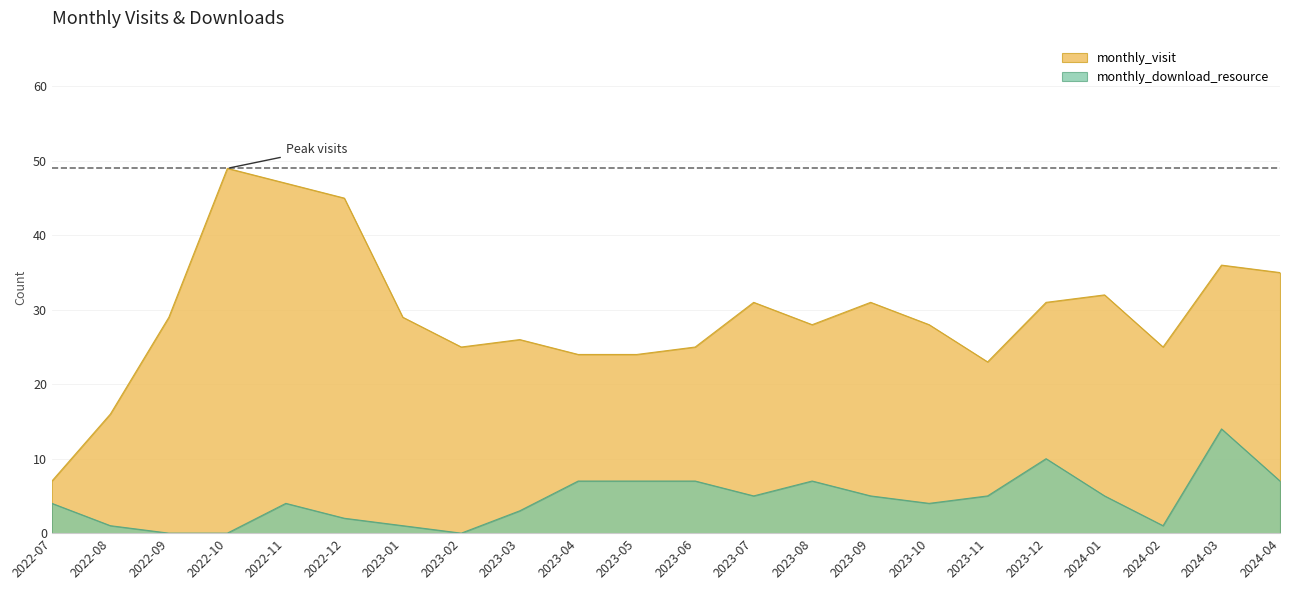

Which category has the highest value across all series?

2022-10